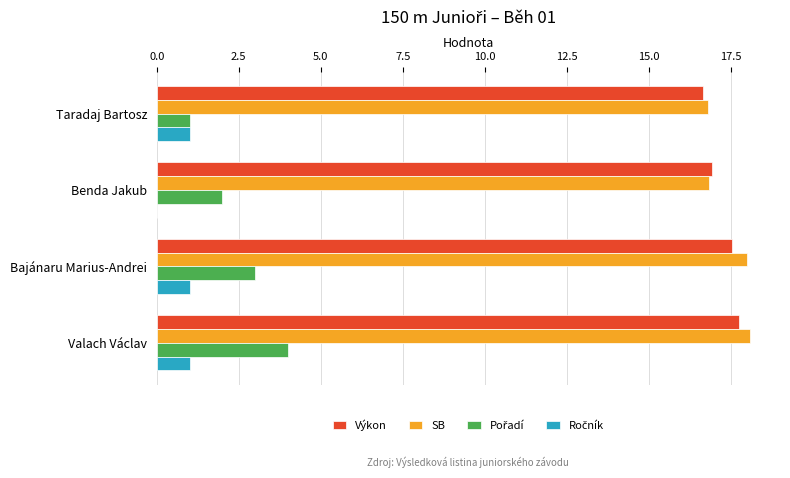

What is the greatest value displayed?

18.1